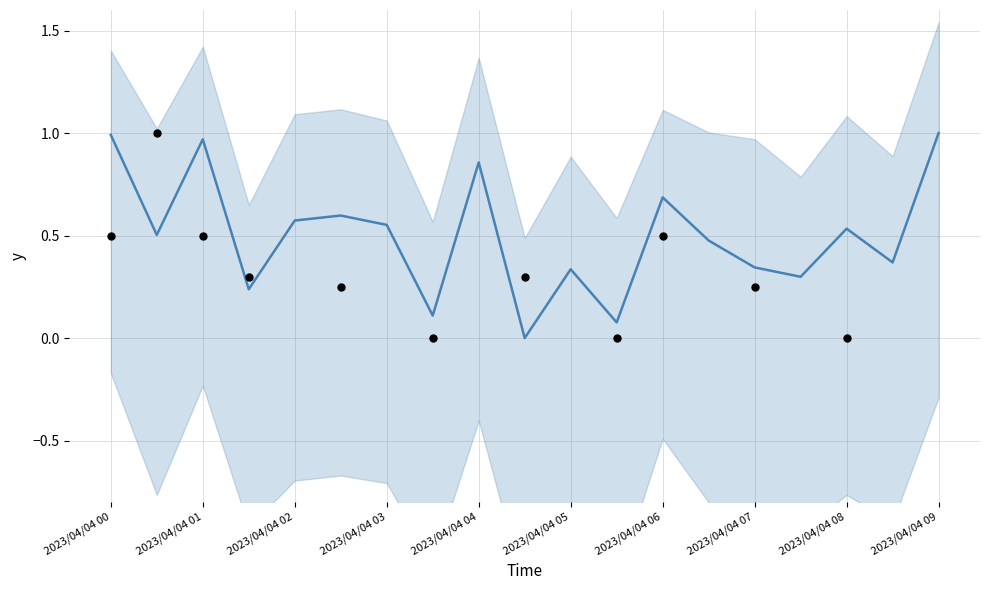

Between 2023/04/04 07 and 2023/04/04 05, which is larger?

2023/04/04 07